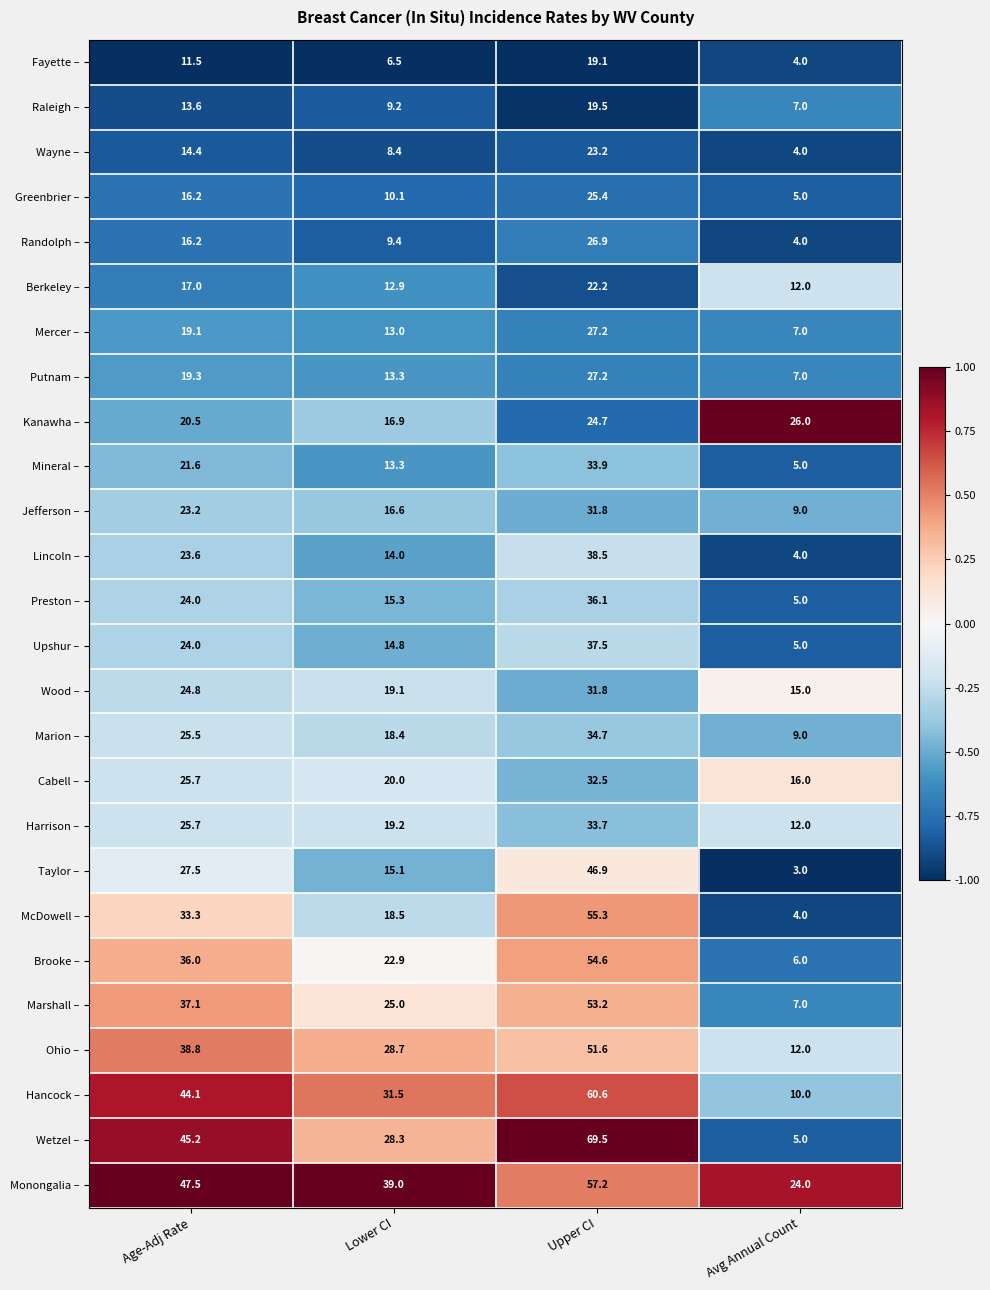

What is the average value of the Greenbrier – series?

14.2